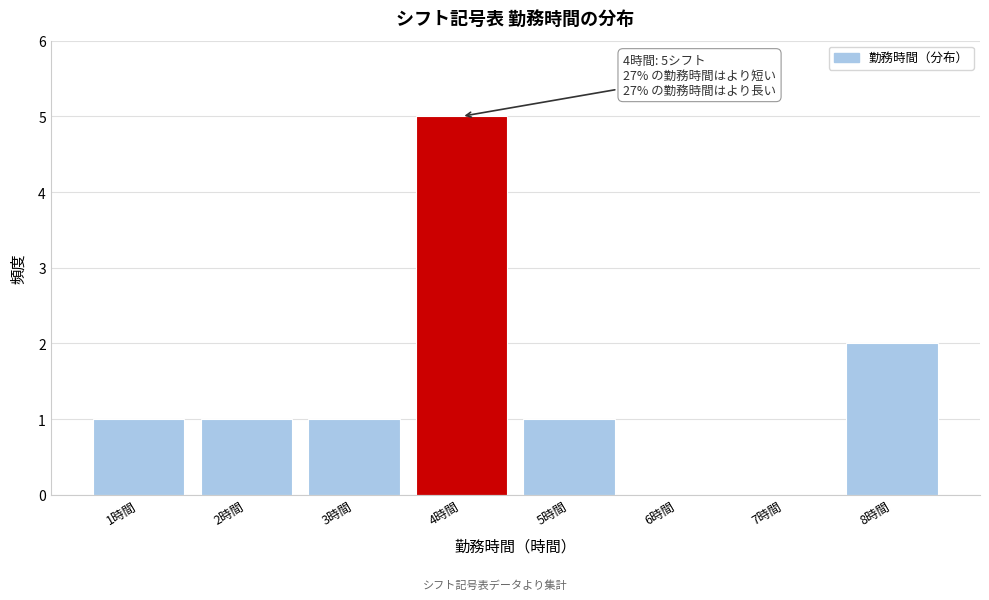

Over which range of the x-axis is the bar tallest?

3.5 to 4.5